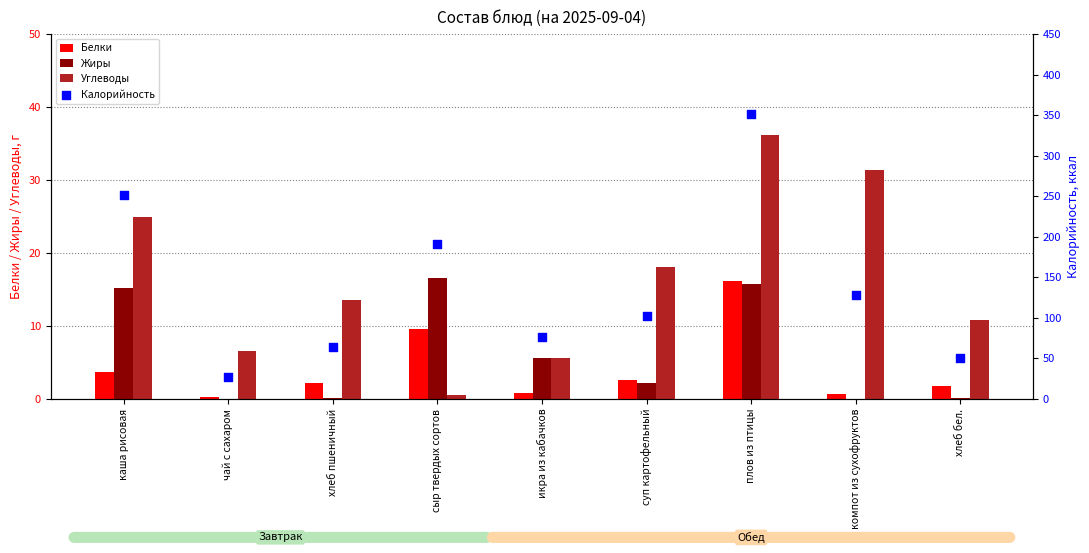

Which series has the largest total across all categories?

Калорийность